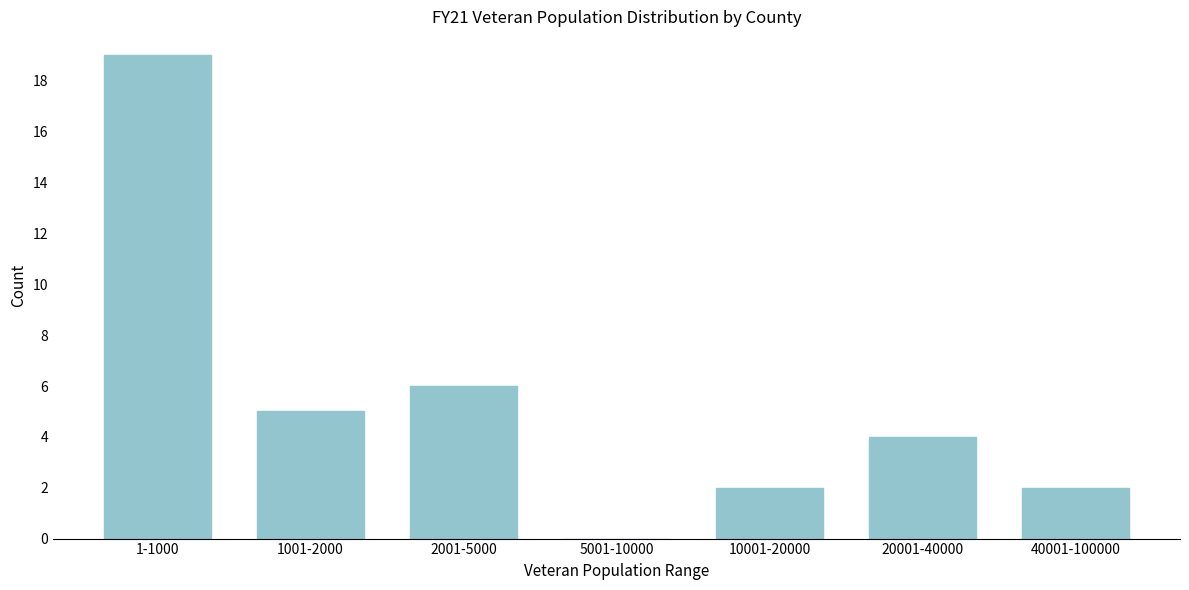

Reading left to right, list all the values displayed in this chart.

1-1000=19	1001-2000=5	2001-5000=6	5001-10000=0	10001-20000=2	20001-40000=4	40001-100000=2